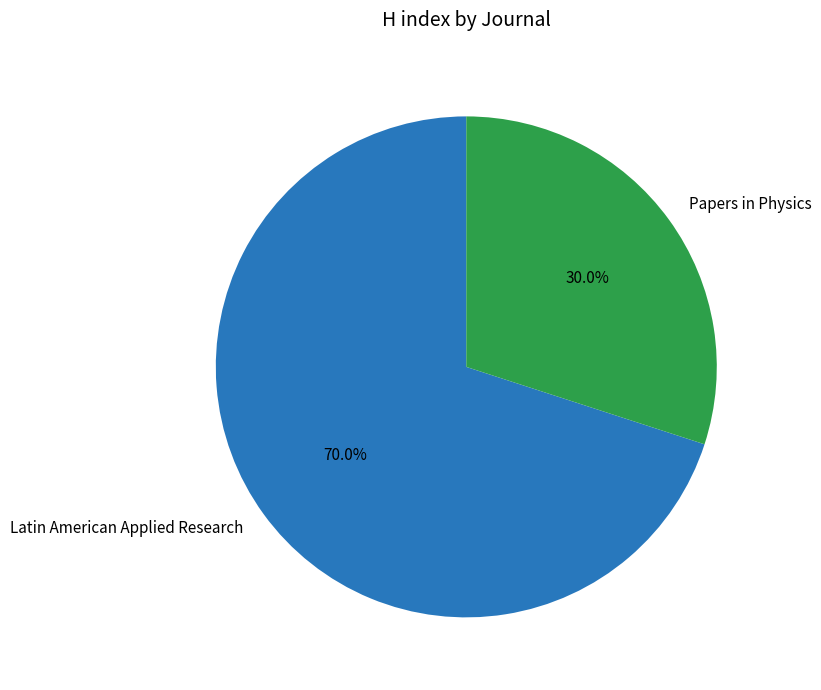

Which category has the biggest portion of the pie?

Latin American Applied Research